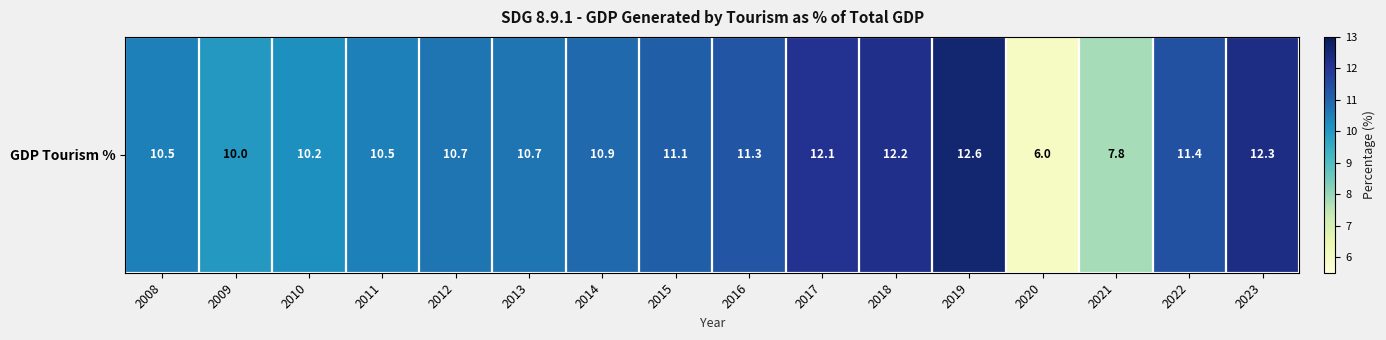

What is the sum of all values?

170.3